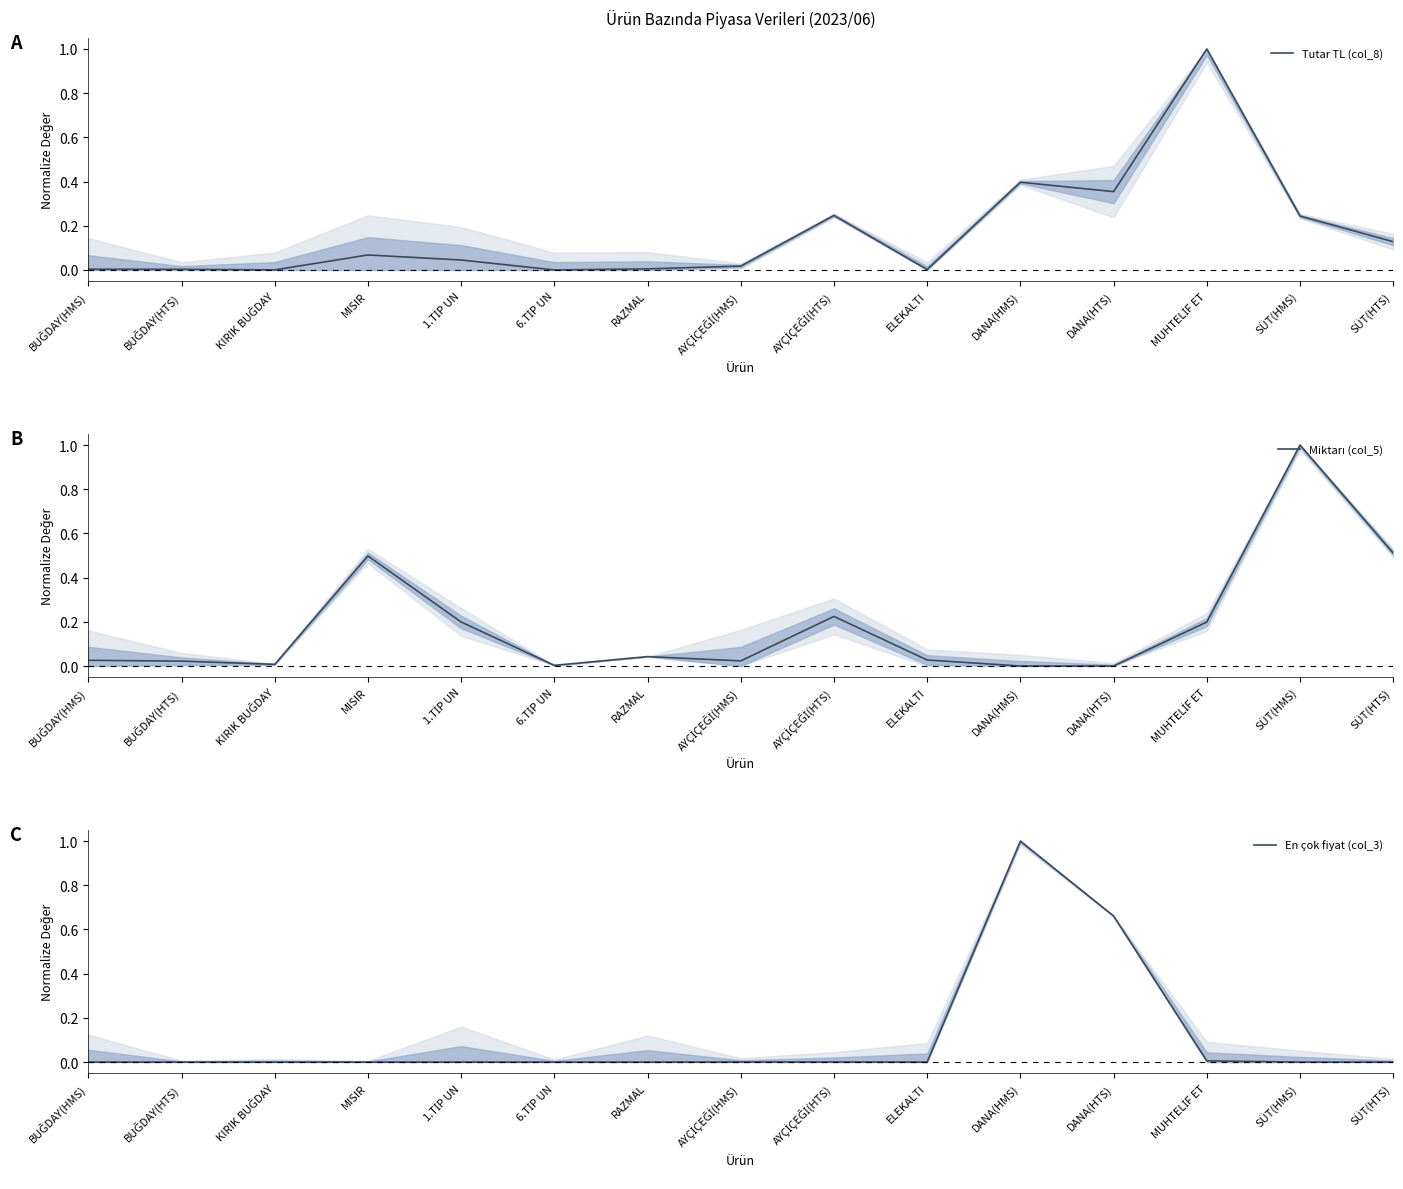

How many lines are shown in the chart?

3